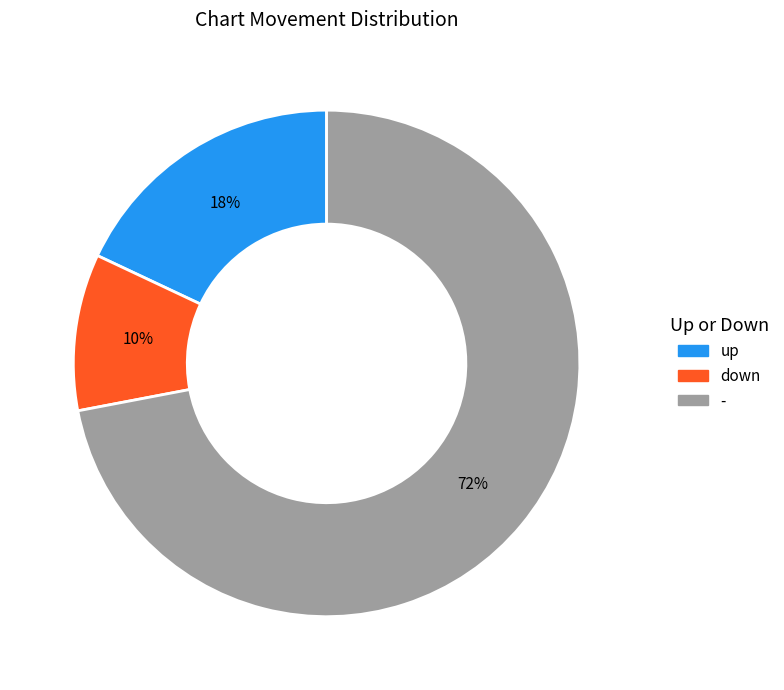

Approximately how many times larger is the value at down compared to up?

0.6